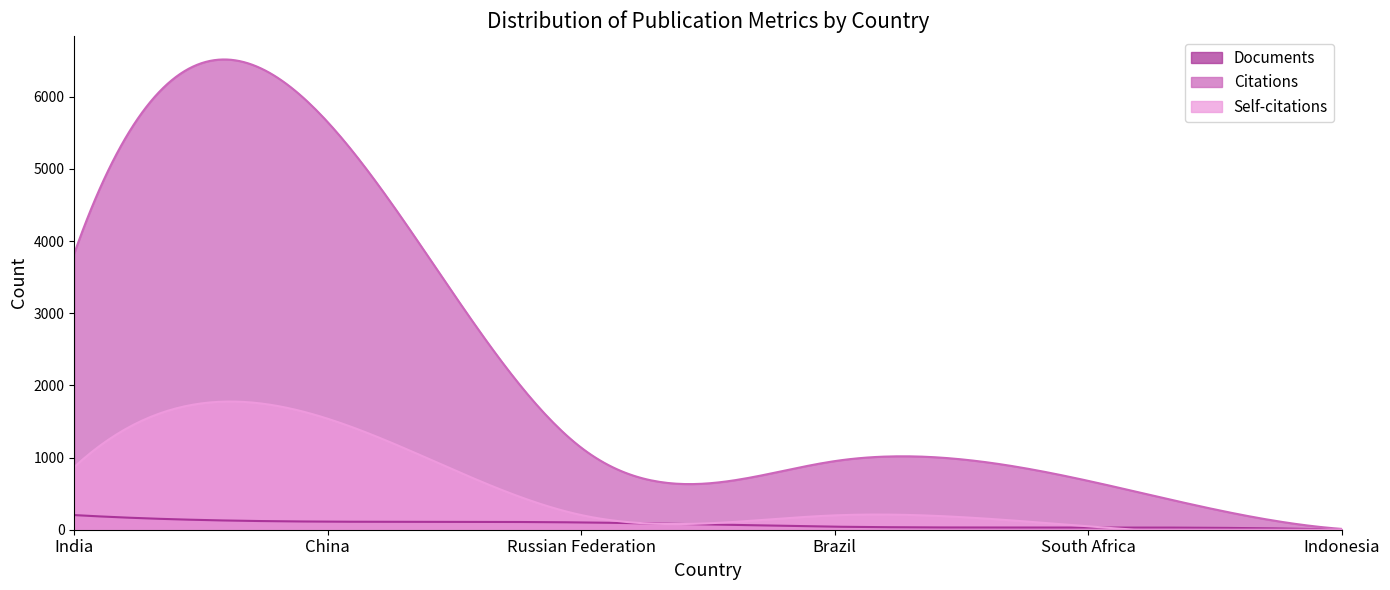

Reading right to left, what are all the values shown in this chart?

Documents: Indonesia=2	South Africa=31	Brazil=42	Russian Federation=101	China=112	India=203
Citations: Indonesia=11	South Africa=677	Brazil=951	Russian Federation=1137	China=5648	India=3829
Self-citations: Indonesia=4	South Africa=47	Brazil=199	Russian Federation=203	China=1538	India=869